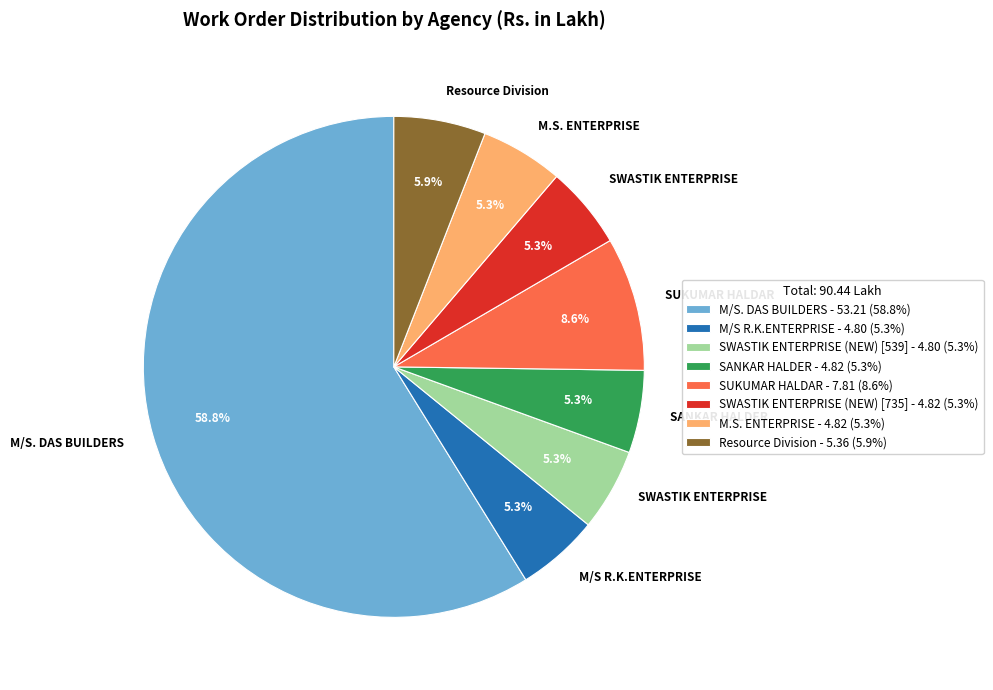

Between SWASTIK ENTERPRISE (NEW) [735] - 4.82 (5.3%) and Resource Division - 5.36 (5.9%), which is larger?

Resource Division - 5.36 (5.9%)